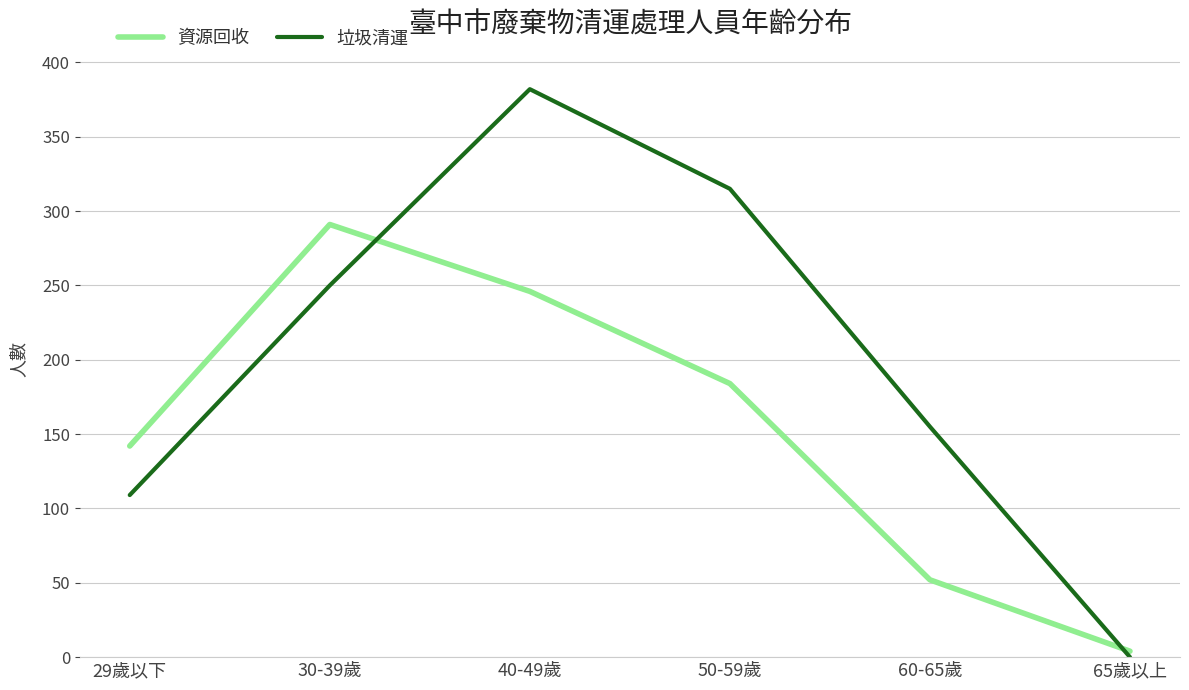

Rank the categories by 垃圾清運 value from lowest to highest.

65歲以上, 29歲以下, 60-65歲, 30-39歲, 50-59歲, 40-49歲